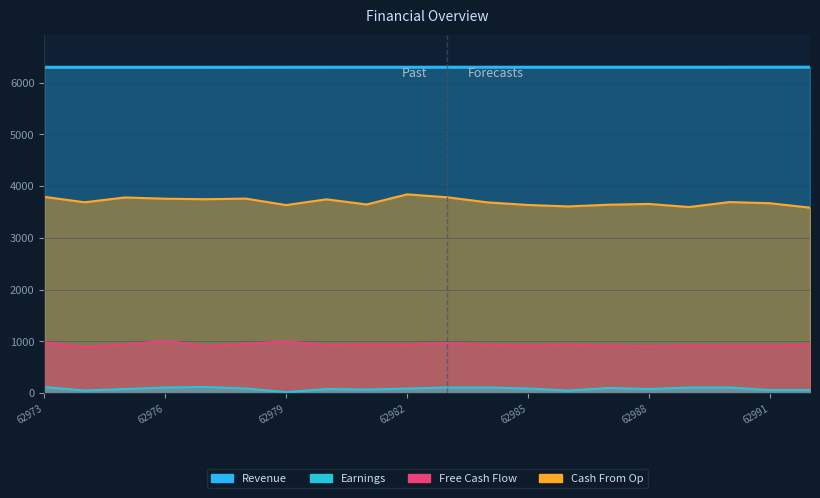

Which series changed the most between 62974 and 62981?

Free Cash Flow